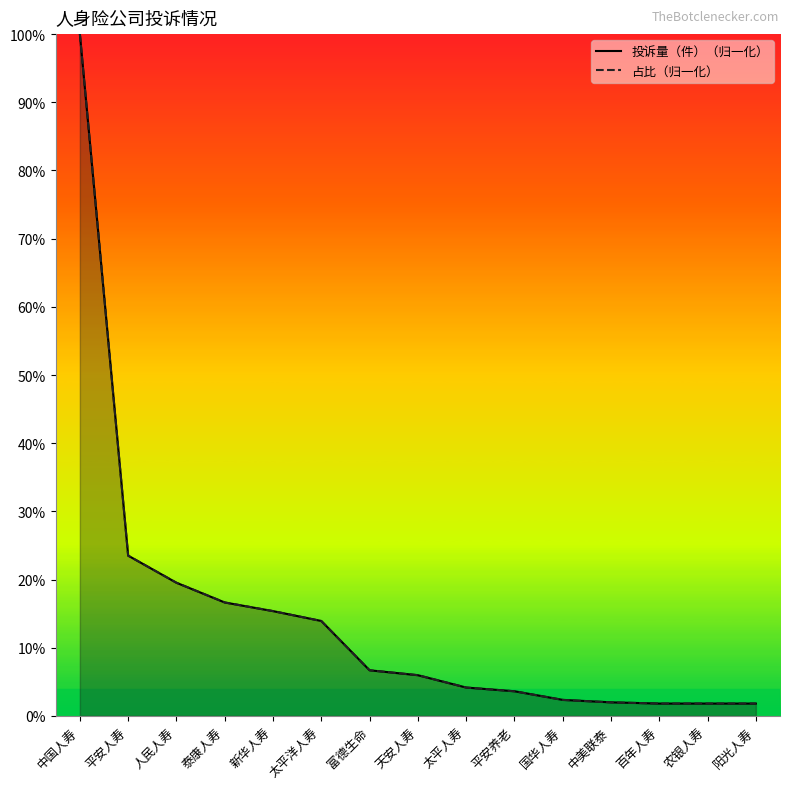

Which series has the largest range (max minus min)?

投诉量（件）